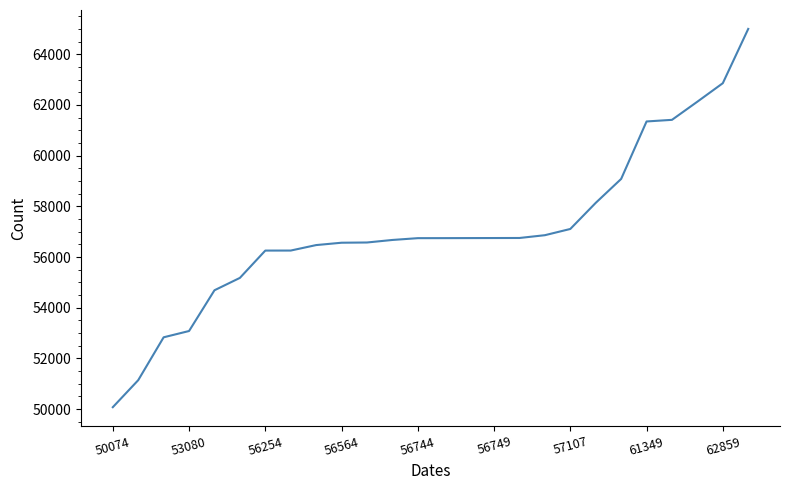

What is the difference between the maximum and minimum values?

14927